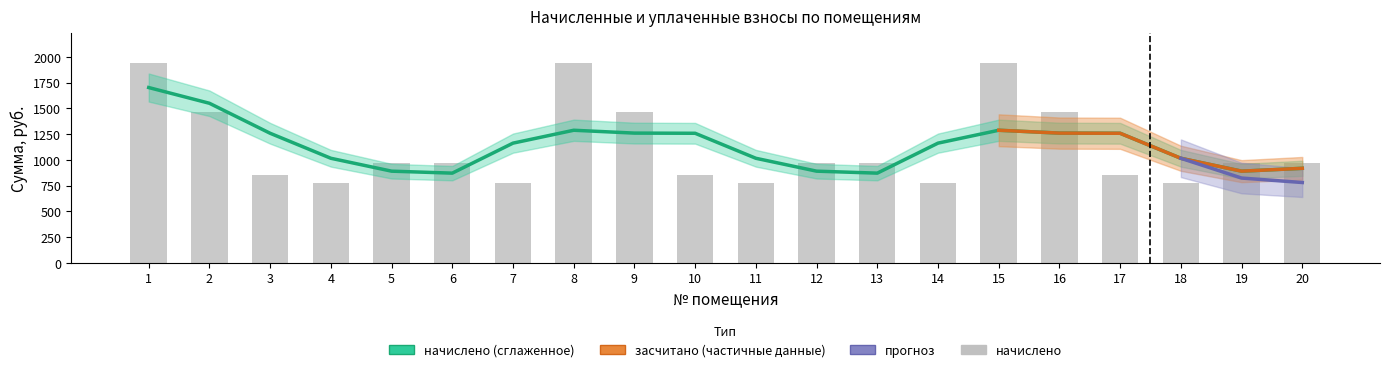

The начислено series shows 2619.3 at 1. True or false?

False